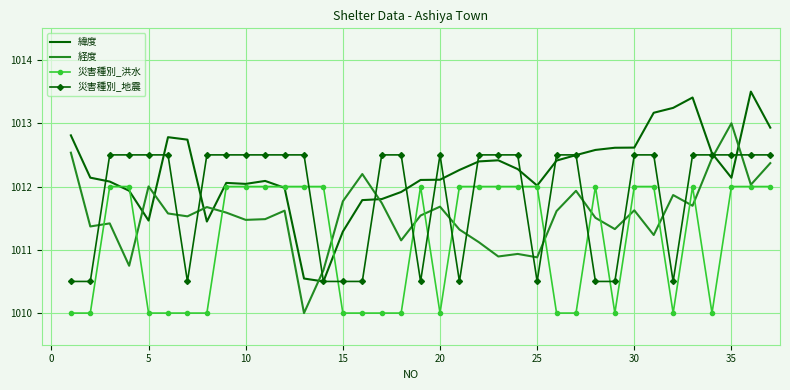

How many intersections are there between 緯度 and 経度?

8